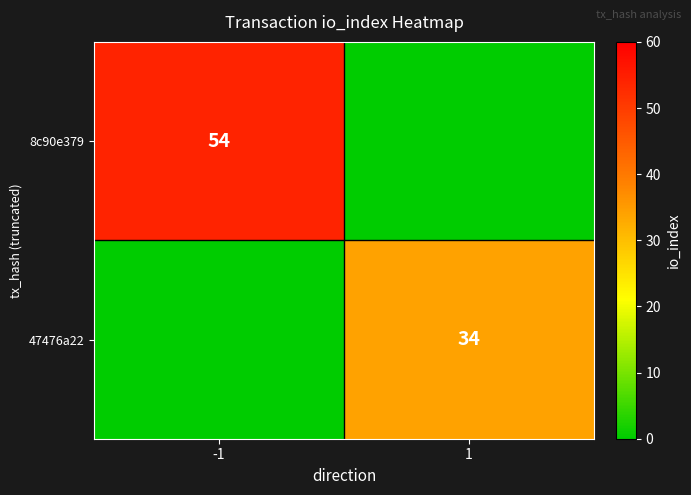

The value of 8c90e379 at -1 is 54. True or false?

True